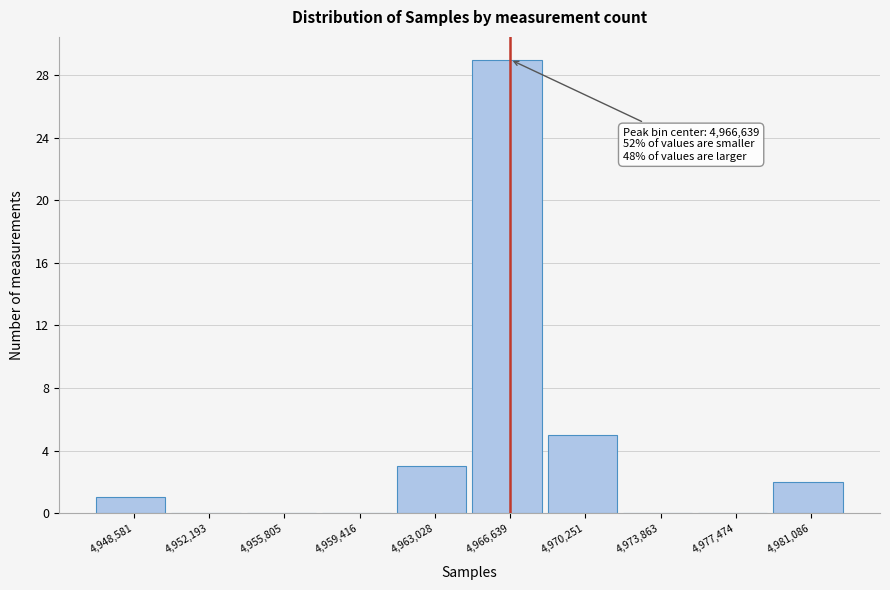

Over which range of the x-axis is the bar tallest?

4965000 to 4968500